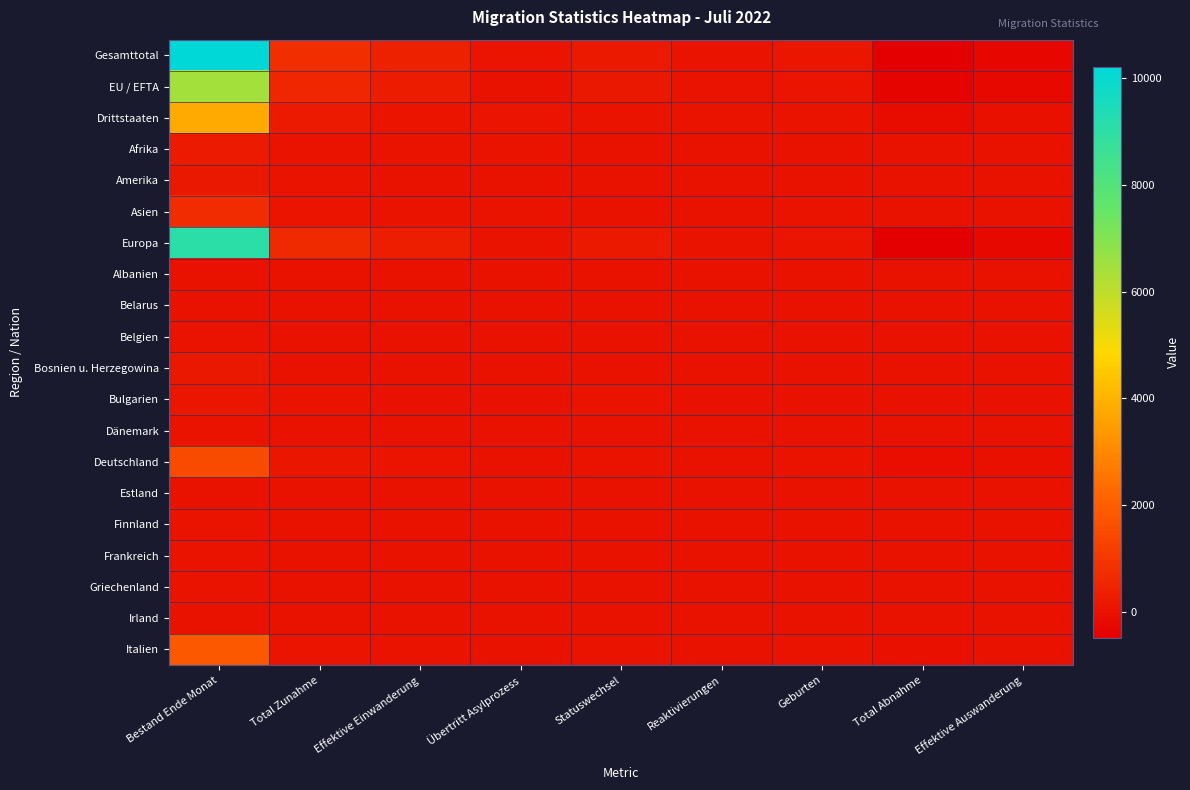

How many distinct data groups are displayed?

20